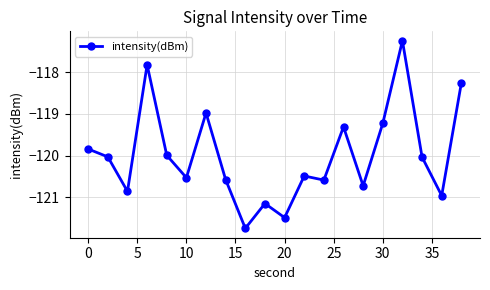

Reading left to right, what are all the values shown in this chart?

-119.8	-120.0	-120.9	-117.8	-120.0	-120.5	-119.0	-120.6	-121.7	-121.1	-121.5	-120.5	-120.6	-119.3	-120.7	-119.2	-117.2	-120.0	-121.0	-118.3